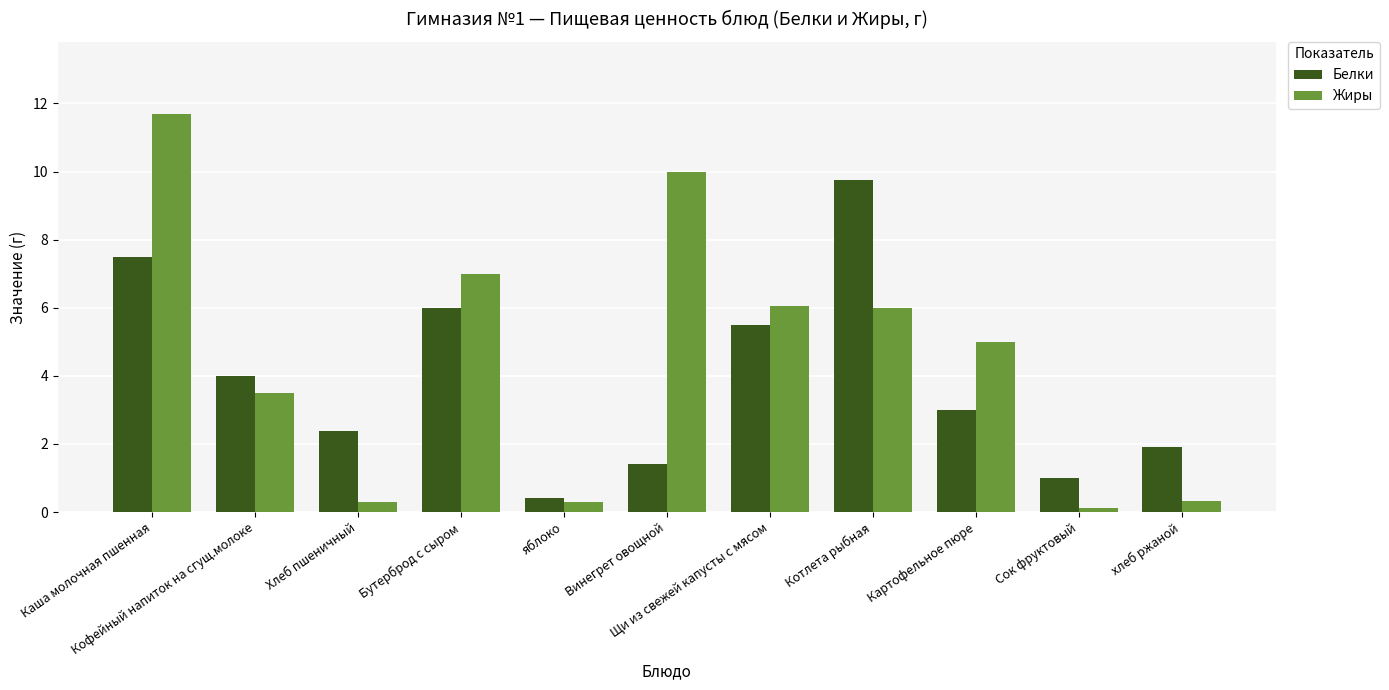

What is the minimum value for Жиры?

0.1